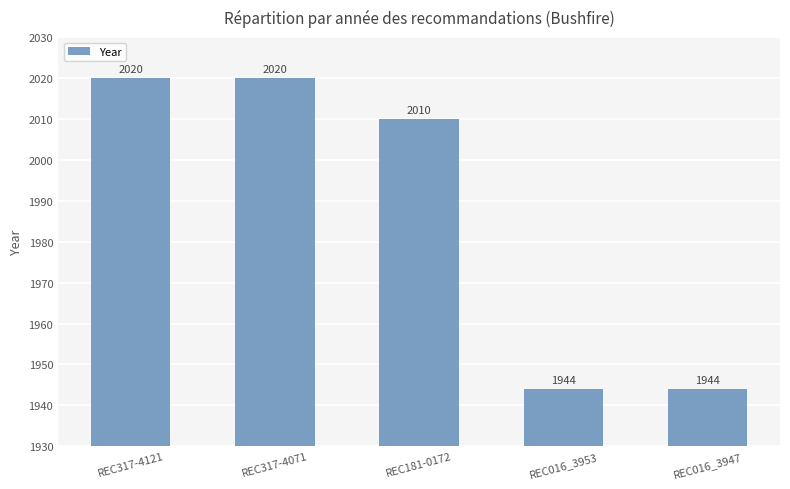

Approximately how many times larger is the value at REC016_3953 compared to REC317-4071?

1.0